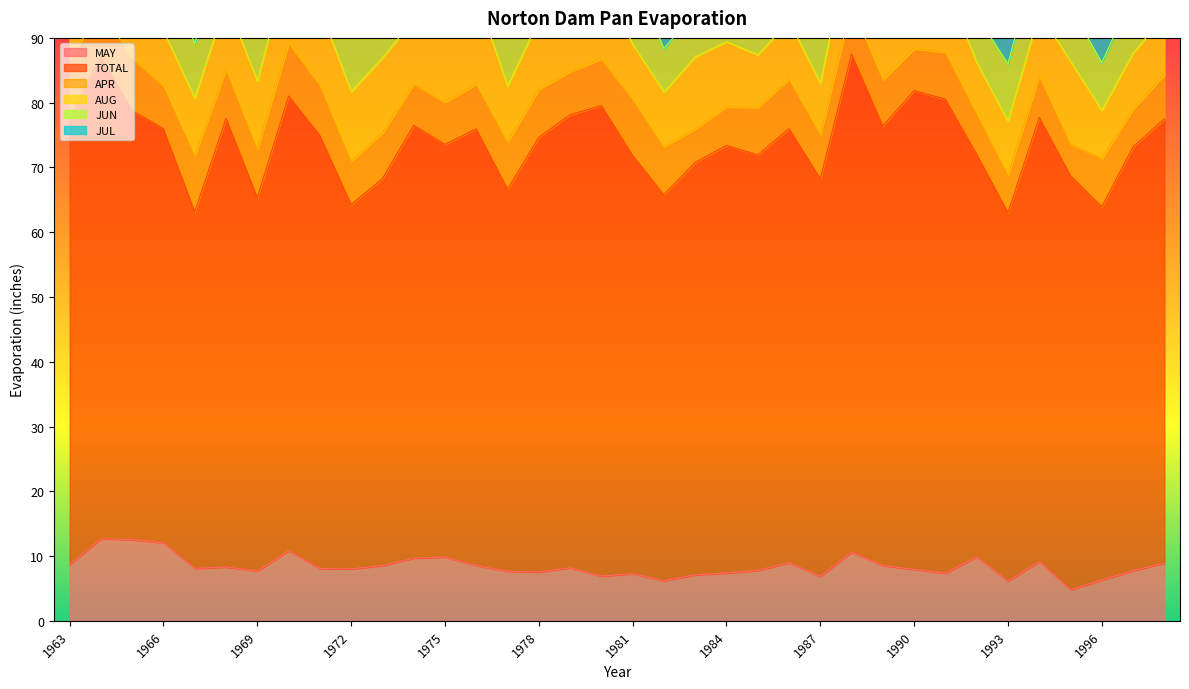

How many values in the AUG series exceed 10?

20